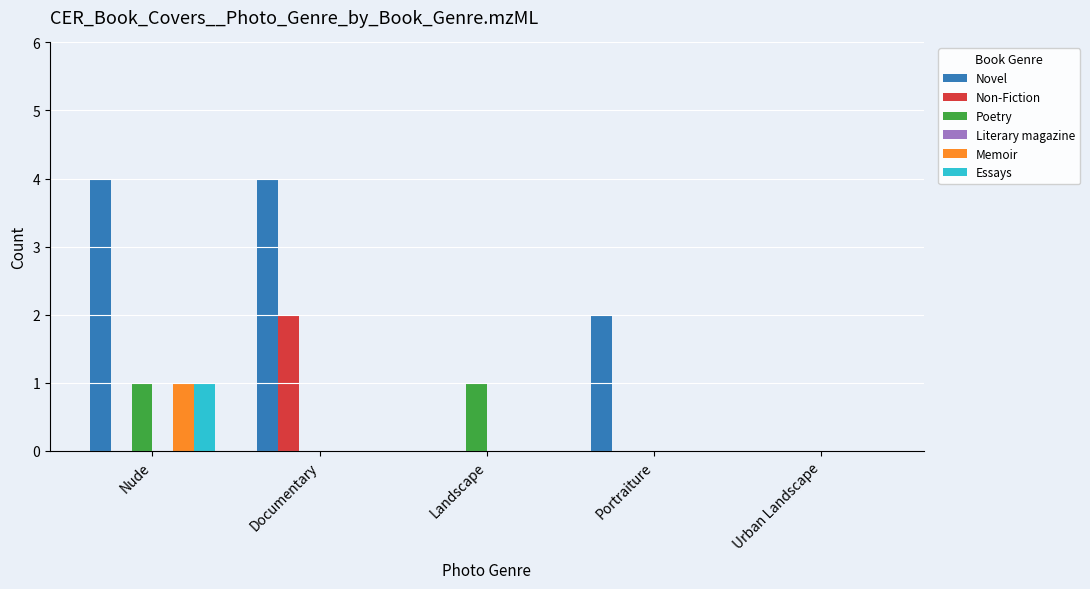

The Essays series shows 0 at Portraiture. True or false?

True